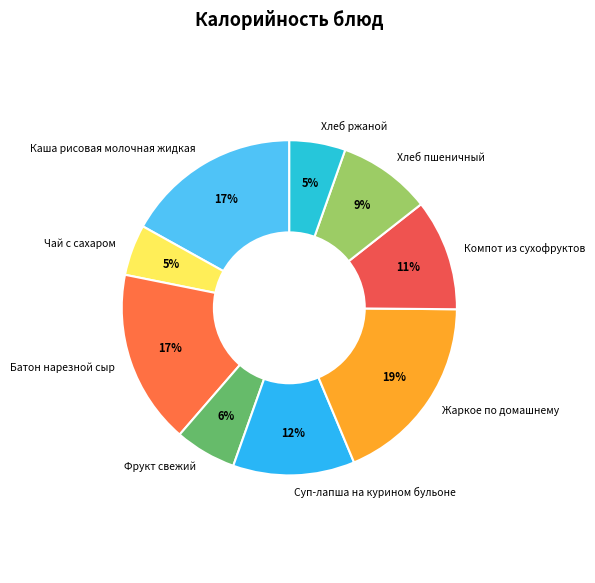

To the nearest percent, what is the difference between the Чай с сахаром and Фрукт свежий slice percentages?

1%